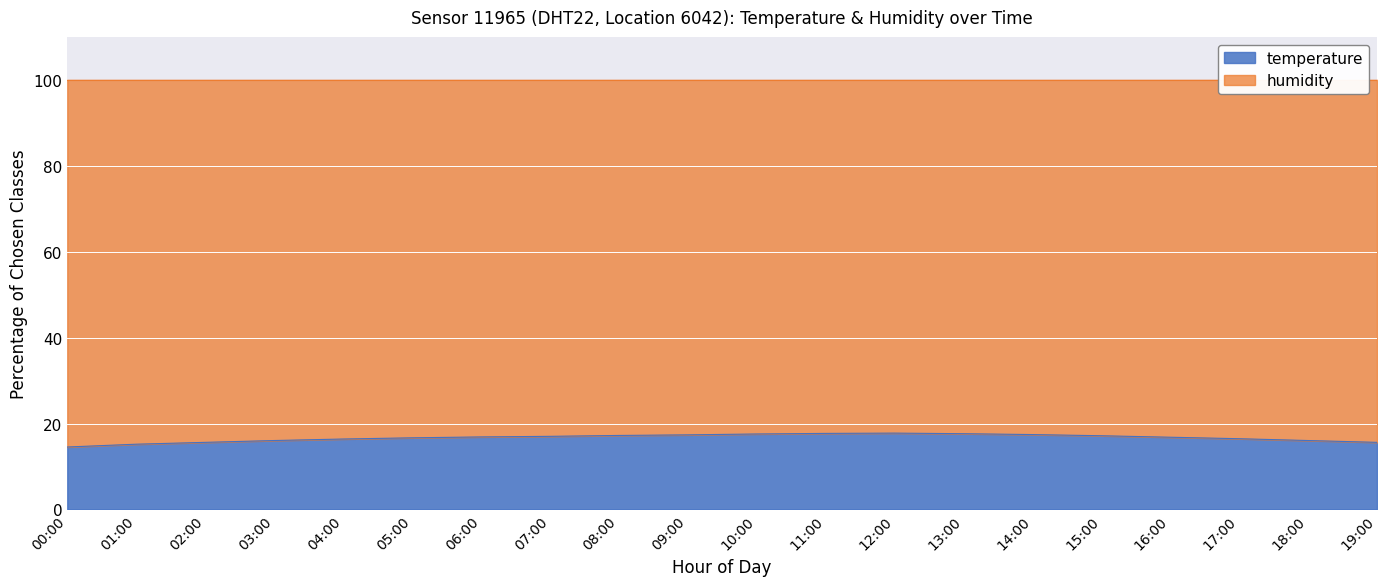

At which label does the data first exceed 16?

03:00